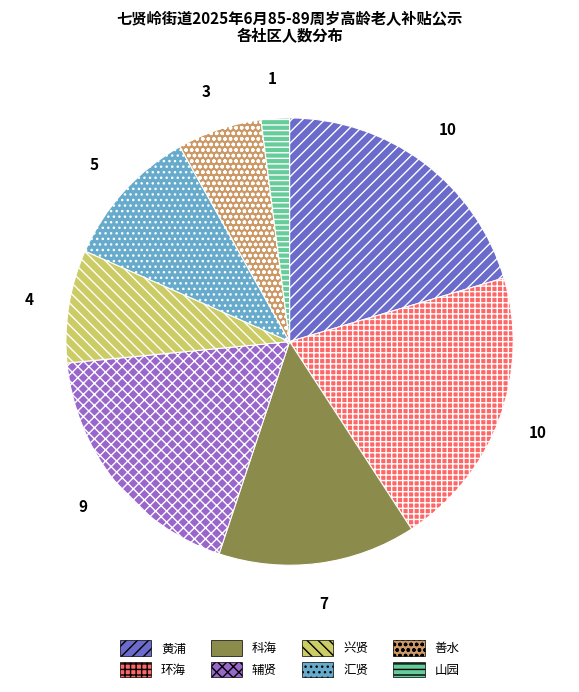

Does 善水 account for over 50% of the chart?

No